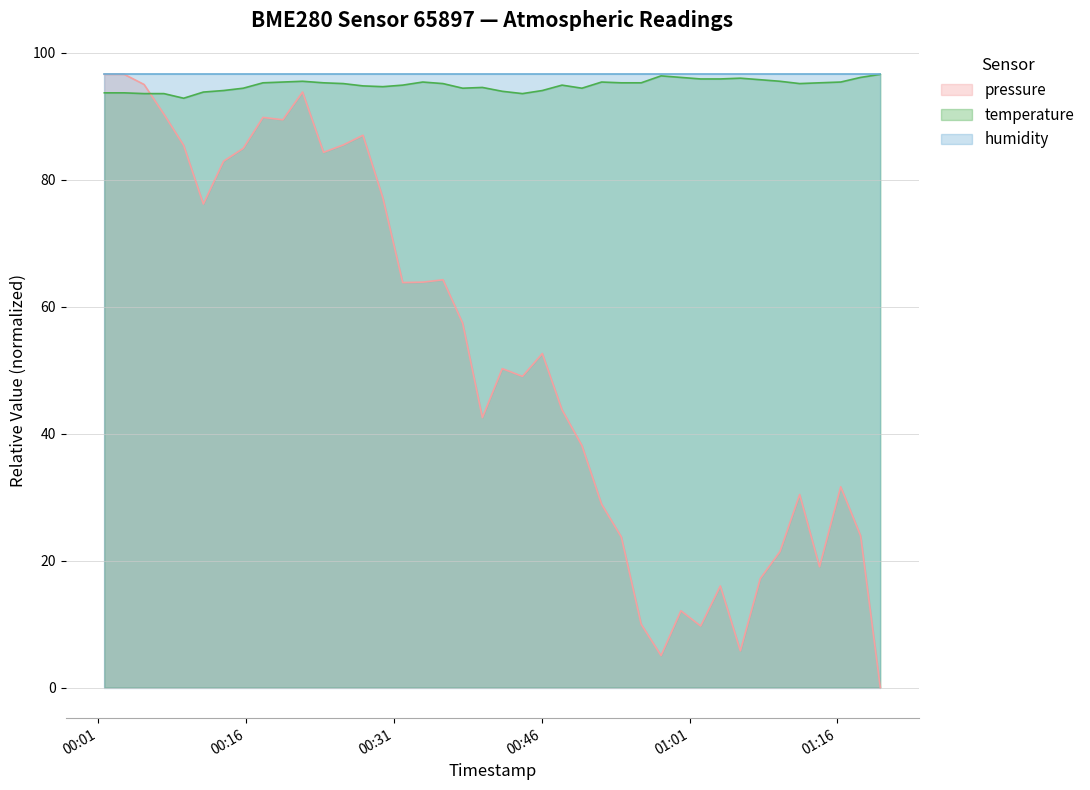

What is the minimum value for temperature?

92.9